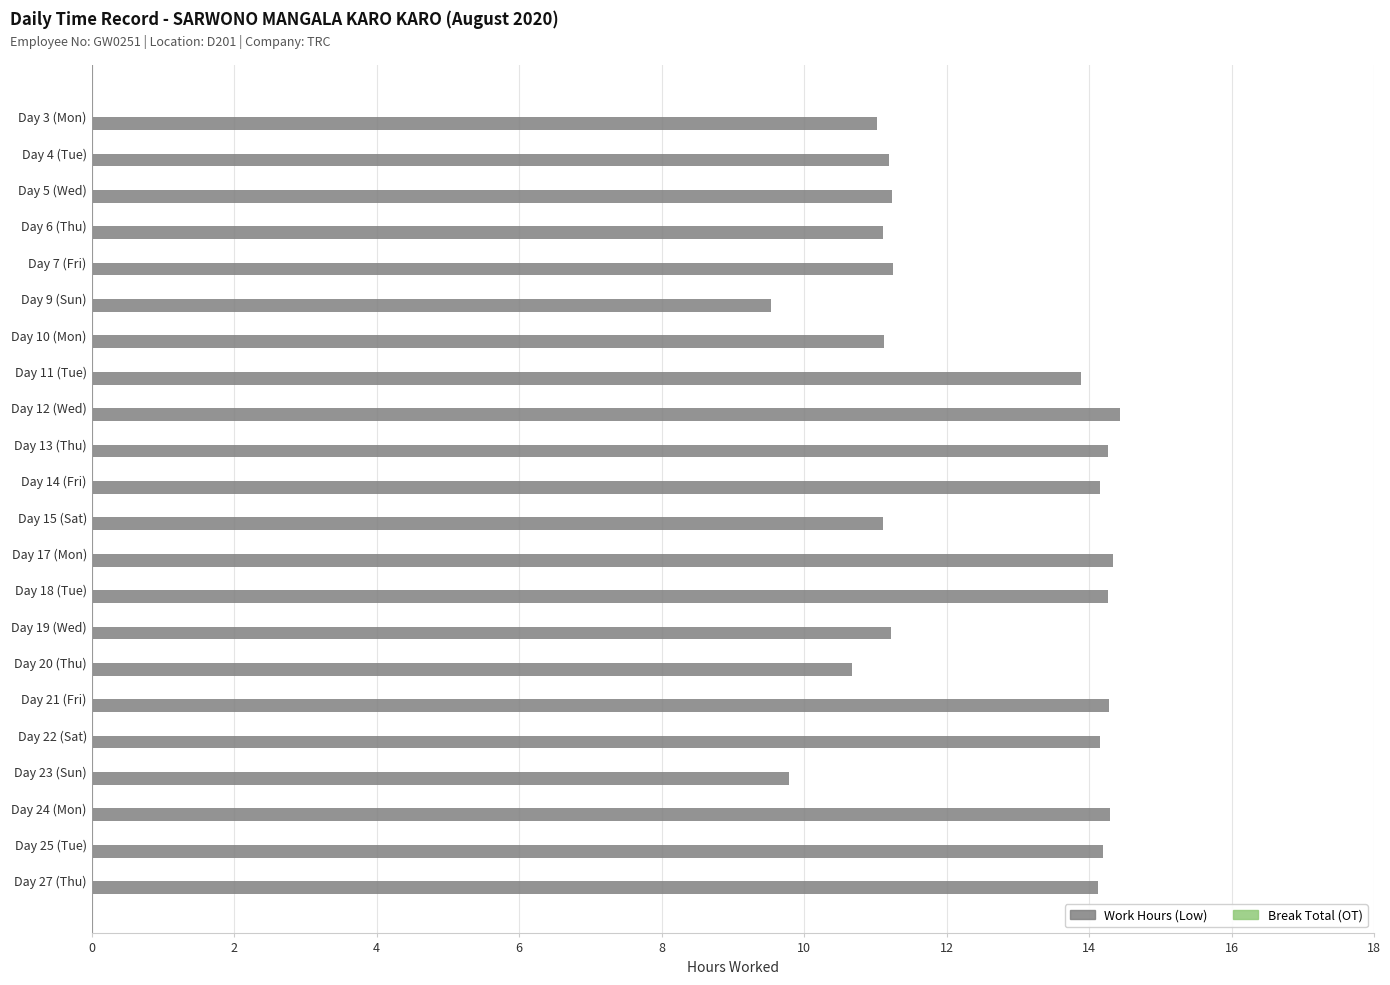

What is the sum of the values at Day 23 (Sun) and Day 19 (Wed)?

21.0